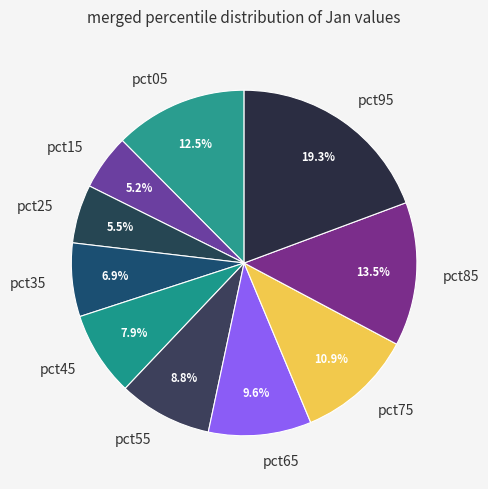

Is pct25 the majority of the pie?

No